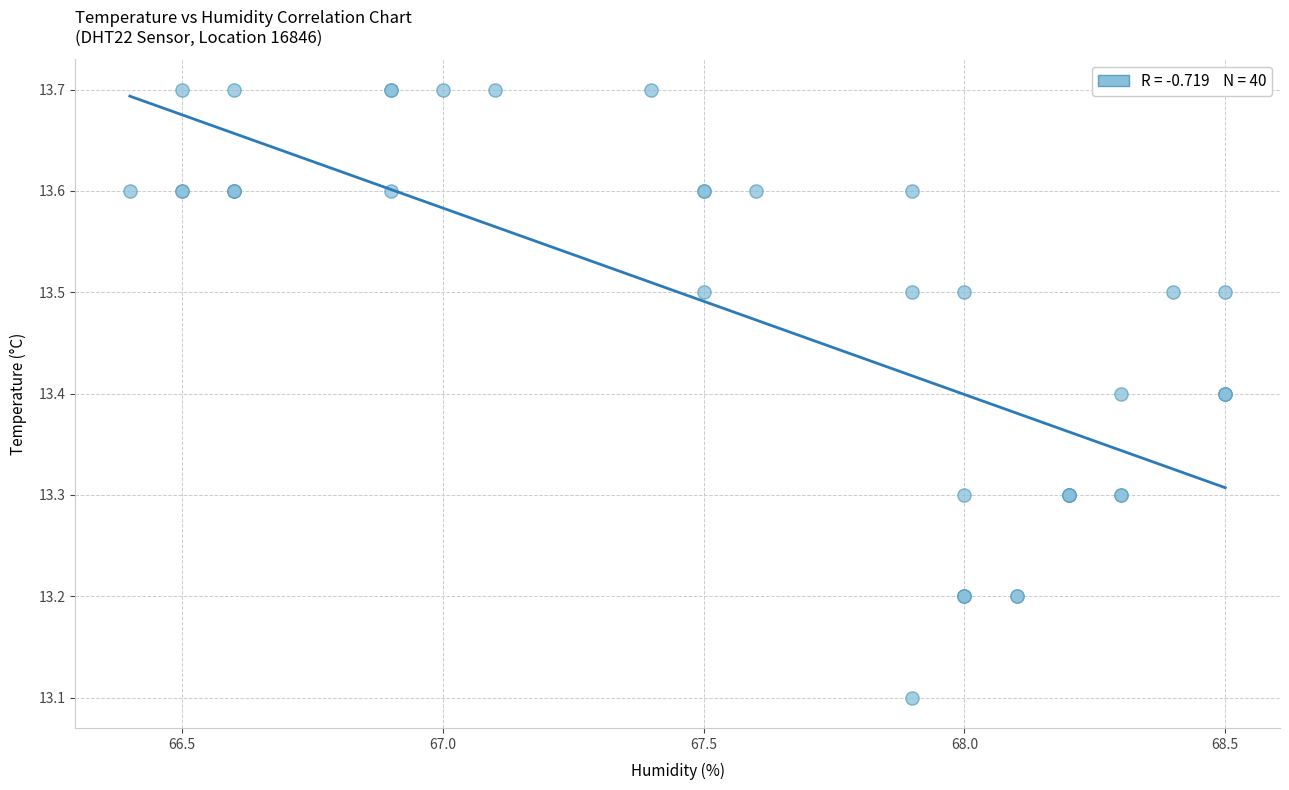

What Y value in the scatter plot is closest to 13?

13.1